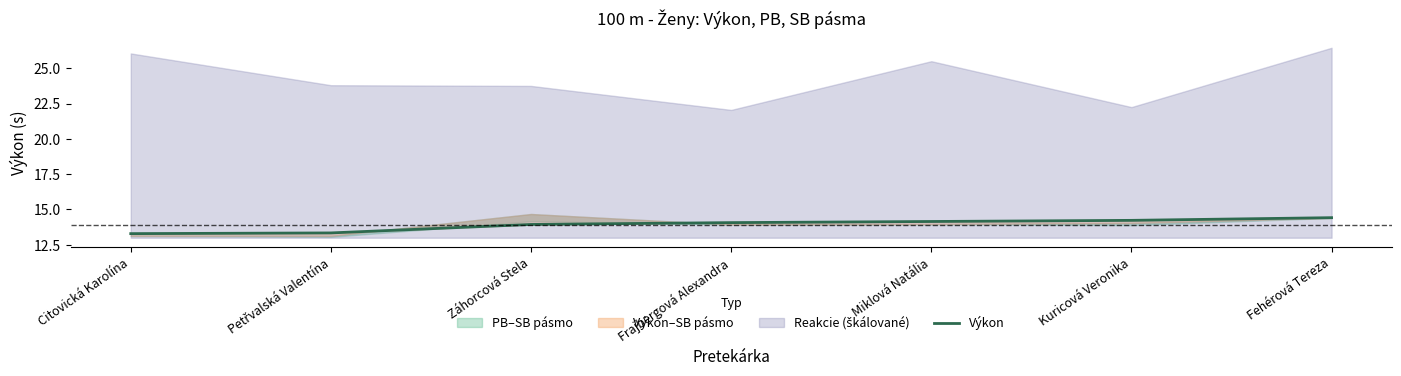

What is the average value?

13.9